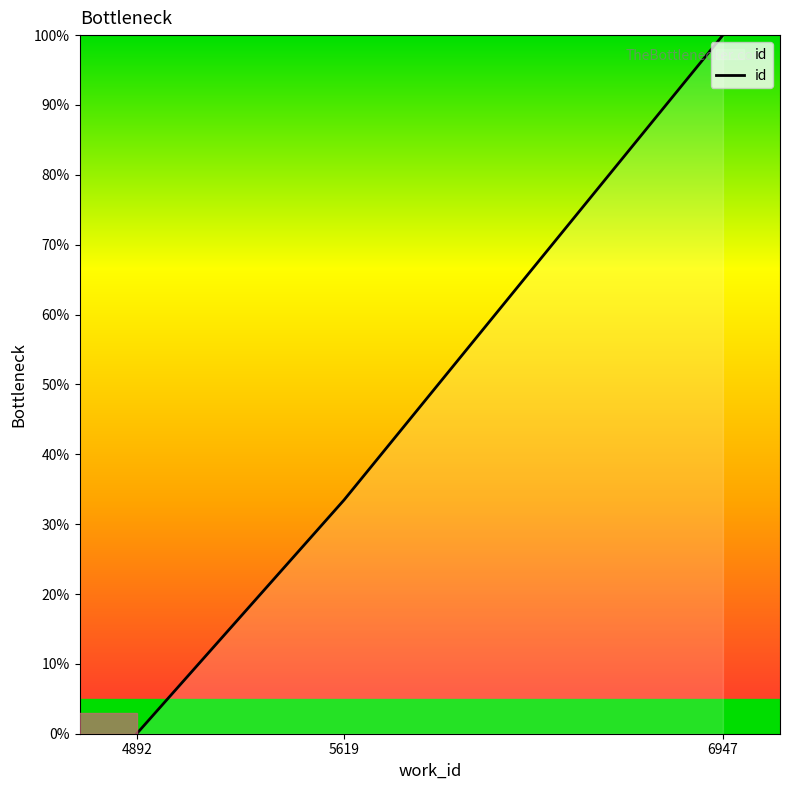

What is the sum of the values at 5619 and 4892?

33.5